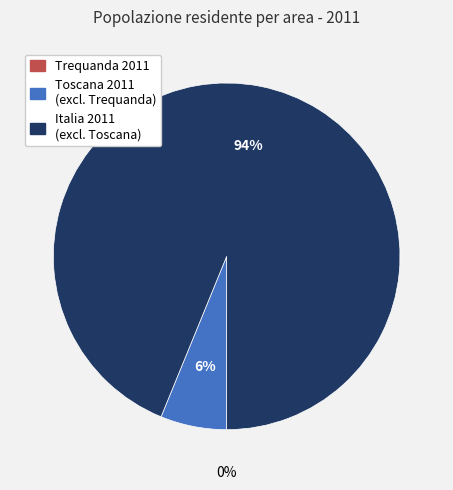

To the nearest percent, what is the difference between the largest and smallest slice percentages?

94%